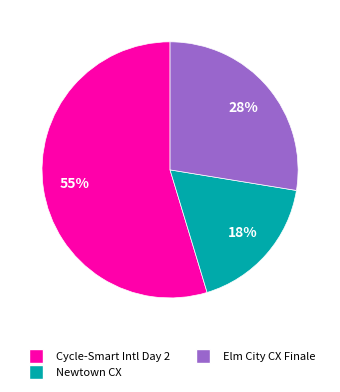

Rank the categories by value from lowest to highest.

Newtown CX, Elm City CX Finale, Cycle-Smart Intl Day 2